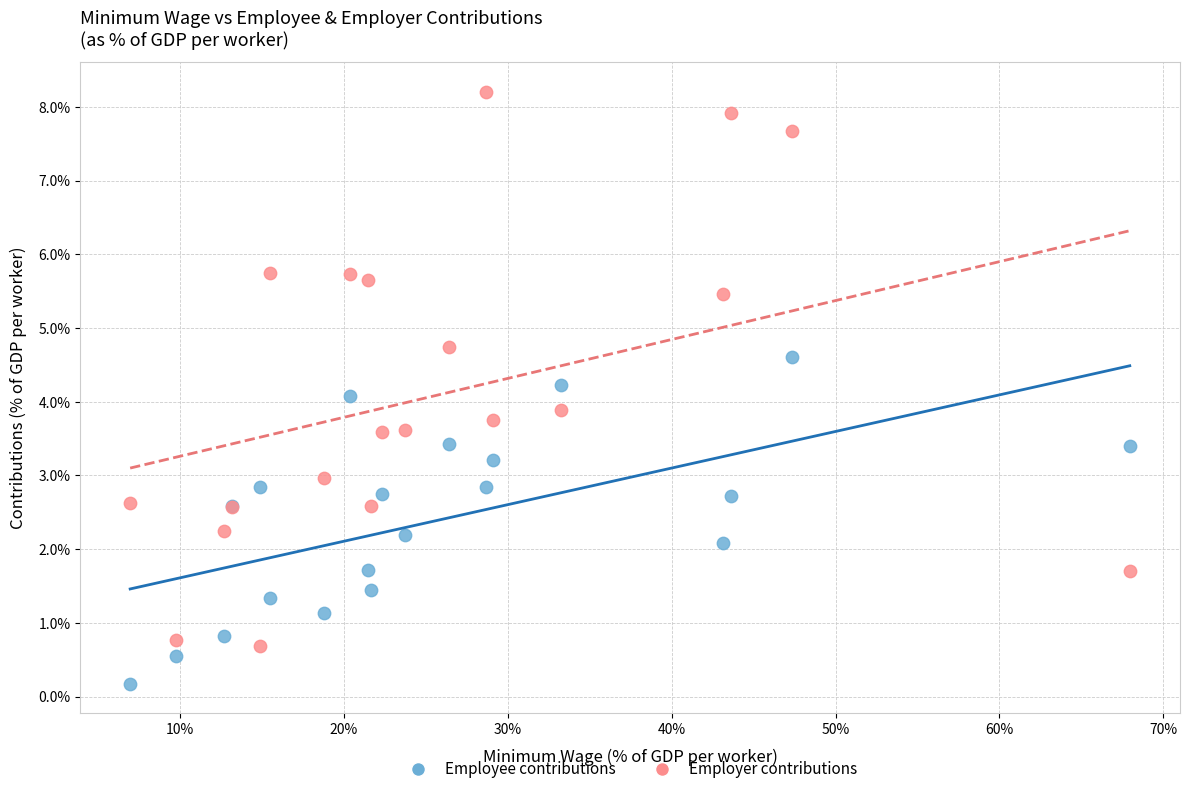

Which series reaches the maximum Y coordinate?

Employer contributions